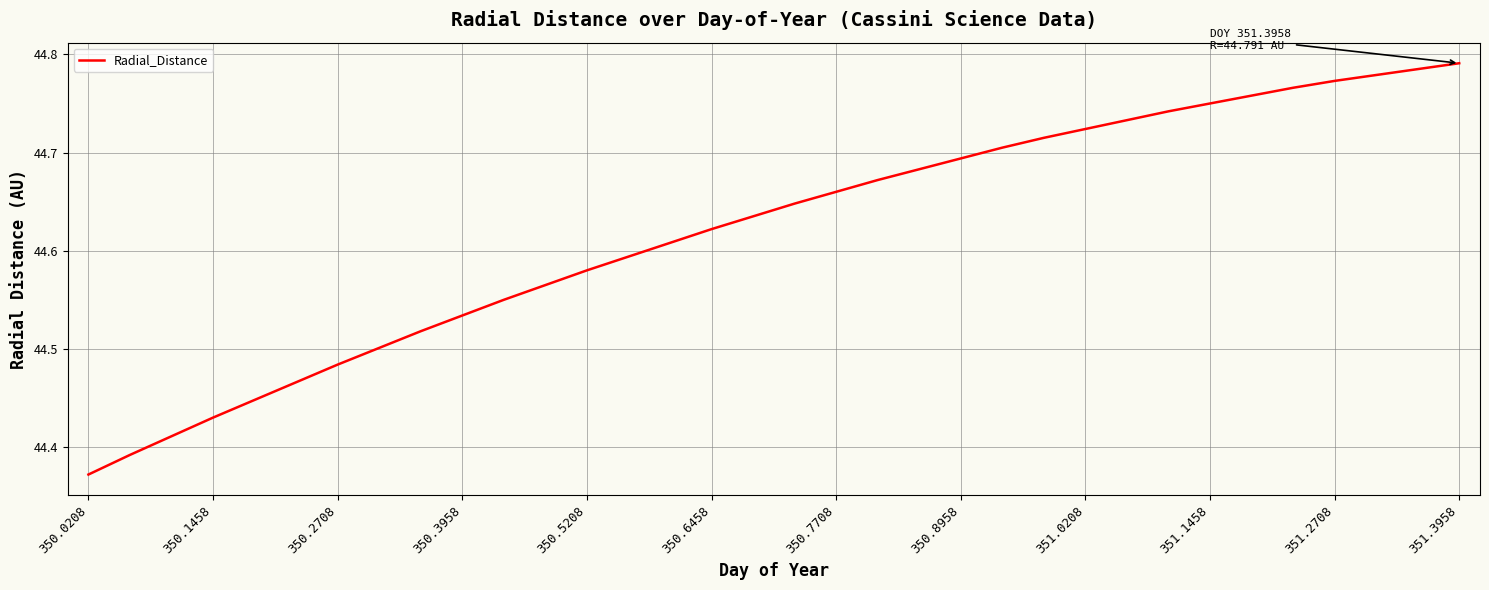

What is the difference between the maximum and minimum values?

0.4